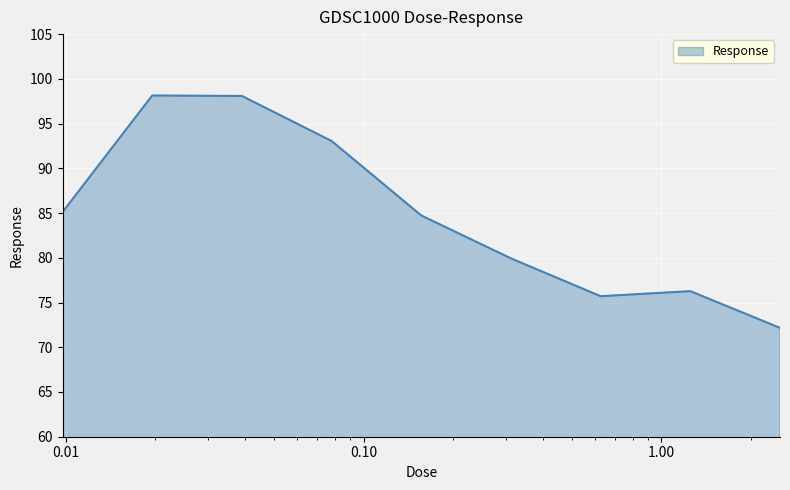

Does the chart have visible grid lines?

Yes